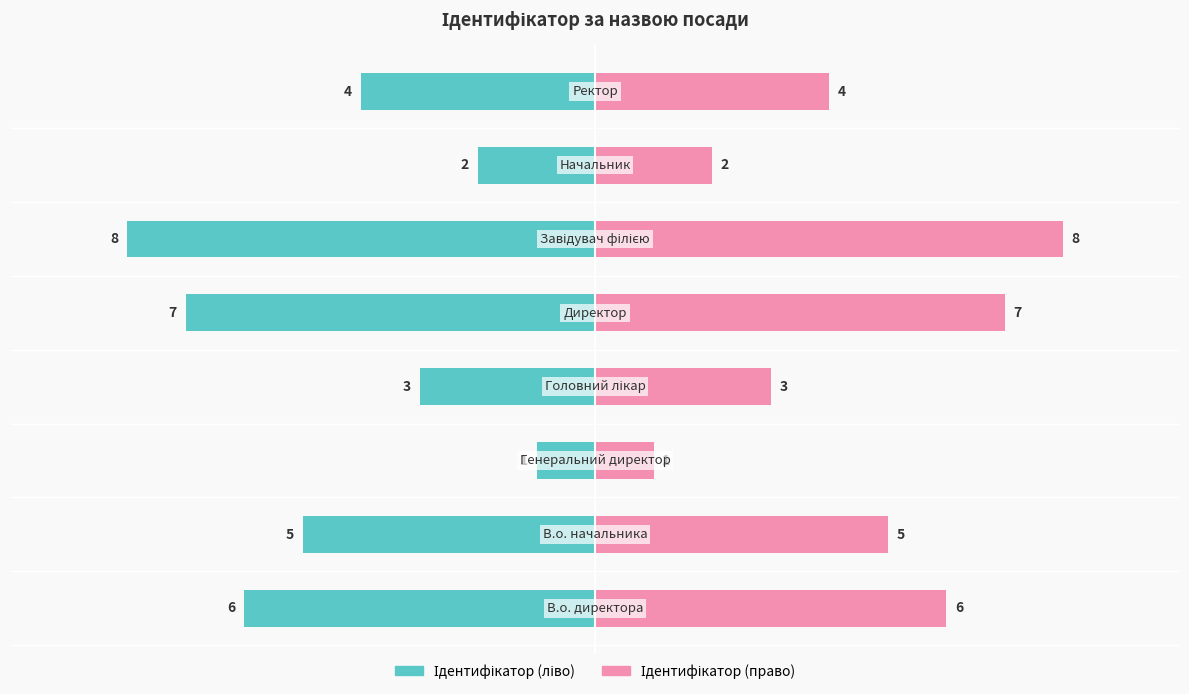

How many series are shown in this chart?

2